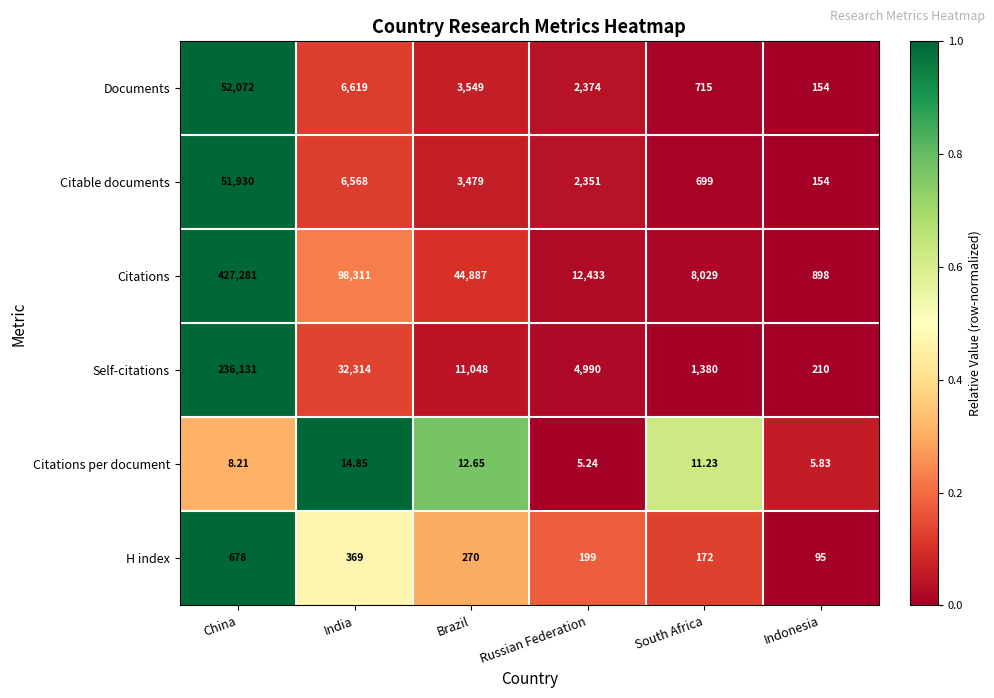

Which category has the lowest value across all series?

Russian Federation